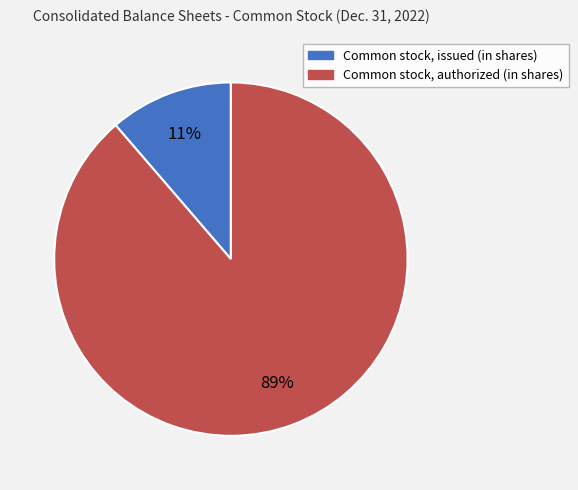

Do Common stock, issued (in shares) and Common stock, authorized (in shares) together represent more than half of the pie?

Yes